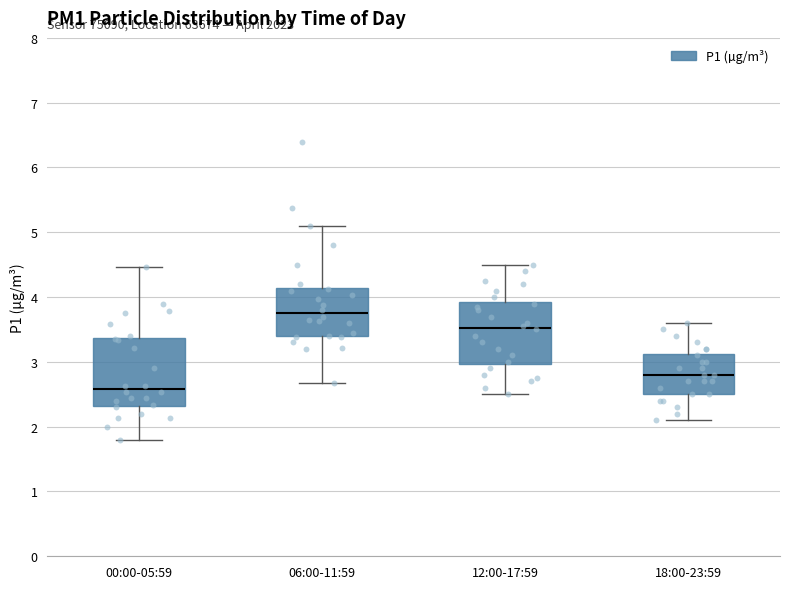

Where is the lower edge of the box for 06:00-11:59 on the y-axis? The values are not printed on the chart, so give them approximately, as read against the axis.

3.4